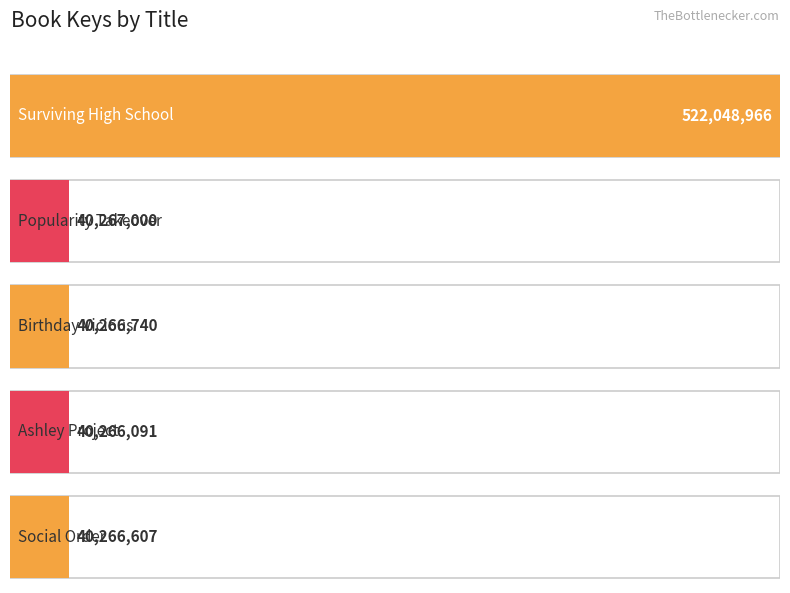

What is the label of the 4th bar from the right?

Popularity Takeover